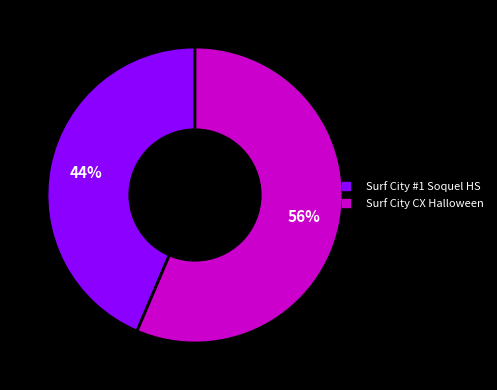

Does any single category account for the majority?

Yes